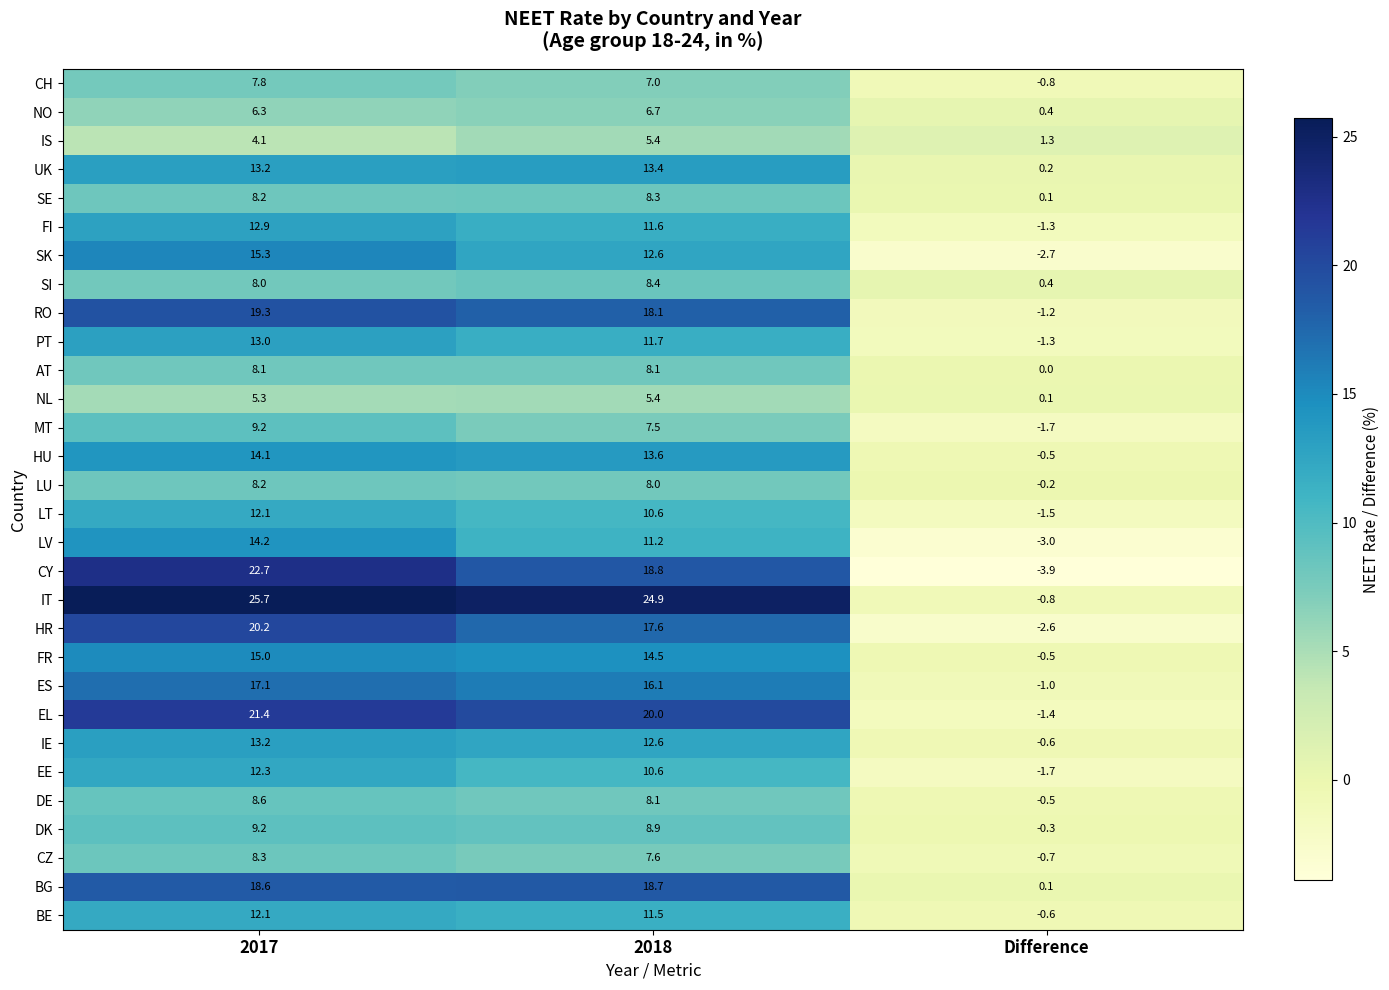

At which label does IS first exceed 4?

2017